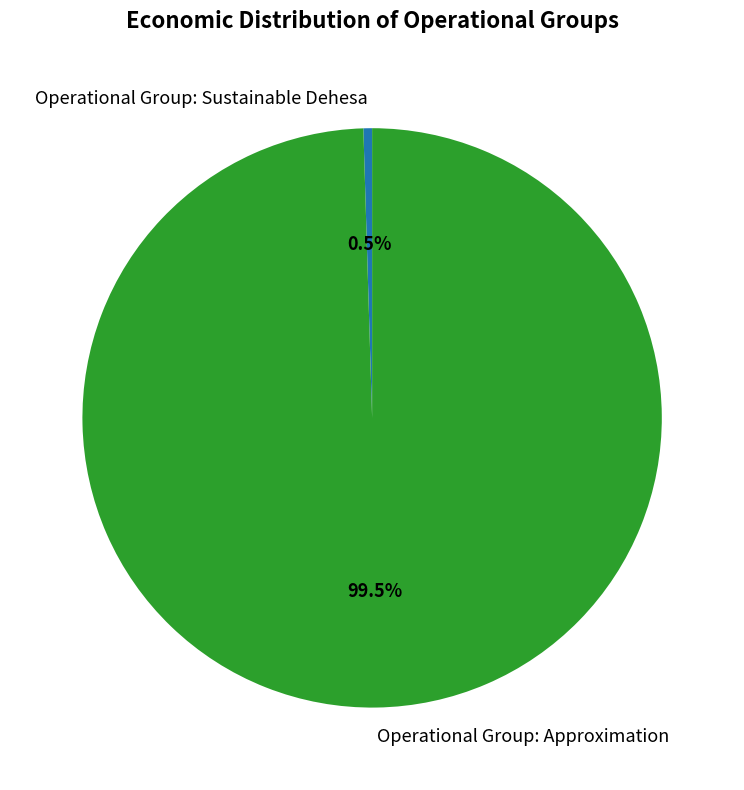

What is the largest slice in the pie chart?

Operational Group: Approximation